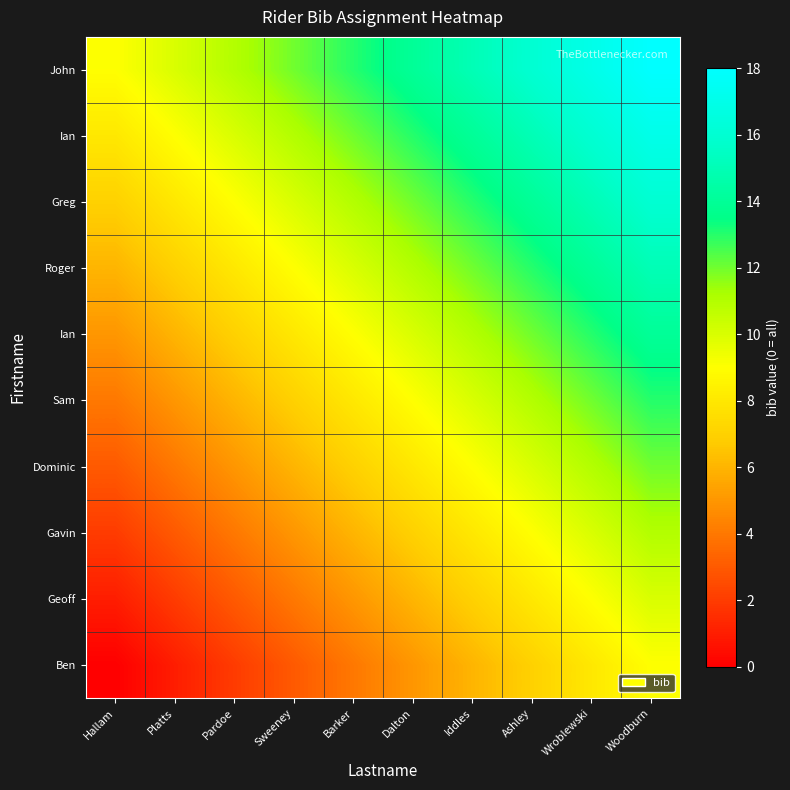

Count the number of data series in this chart.

10